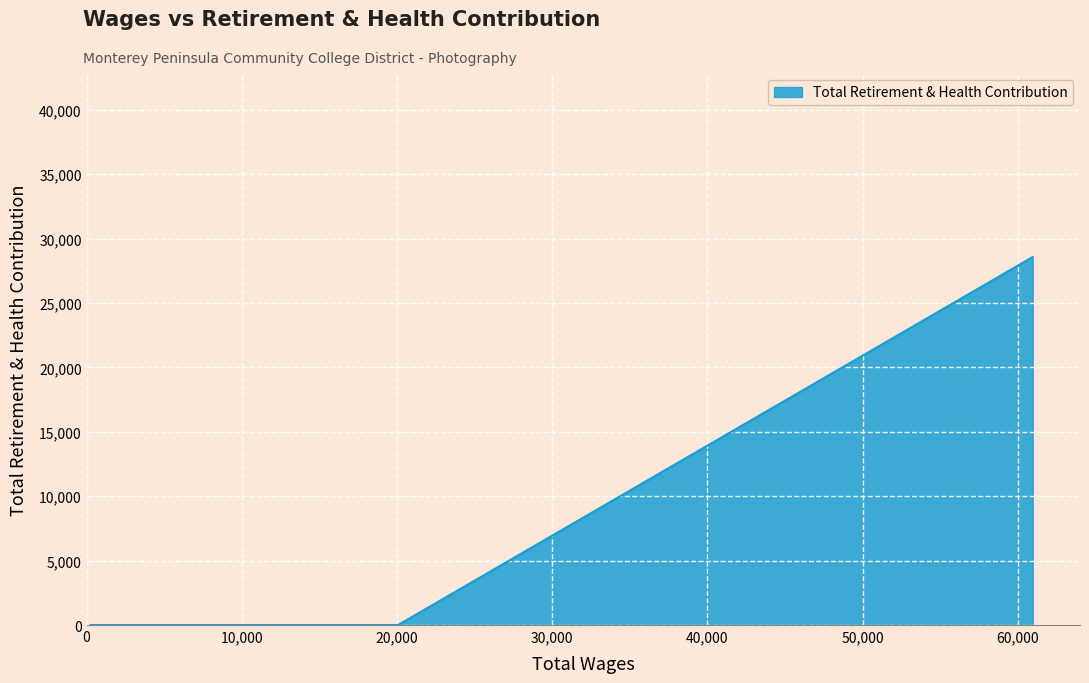

What is the average value?

3571